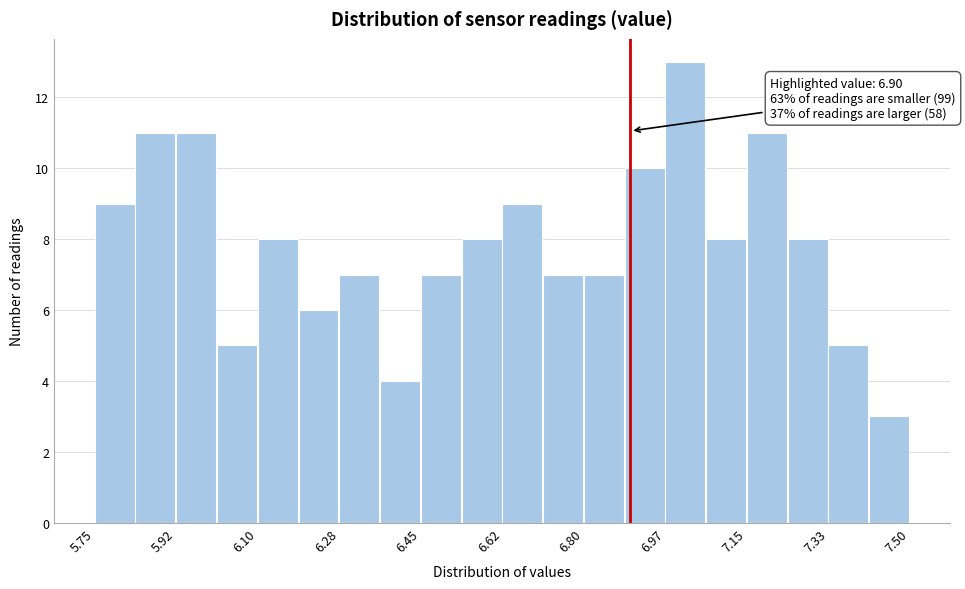

Which range on the x-axis has the tallest bar?

6.98 to 7.06